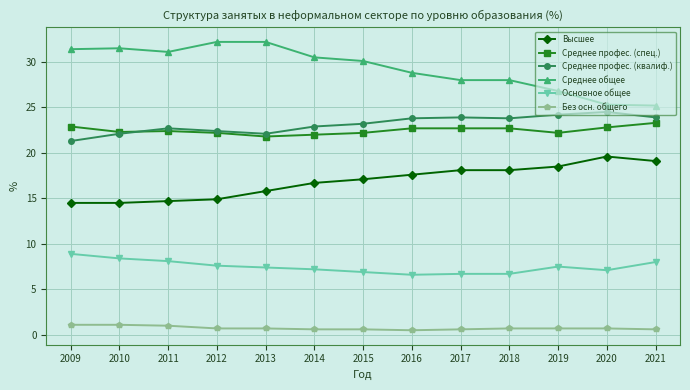

The value of Среднее общее at 2011 is 13.6. True or false?

False